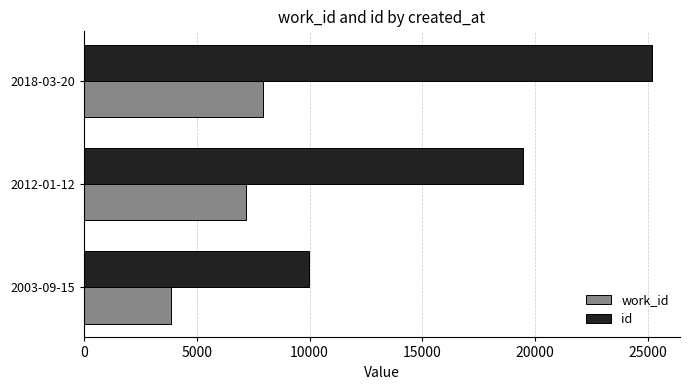

At which category is the sum across all series the highest?

2018-03-20